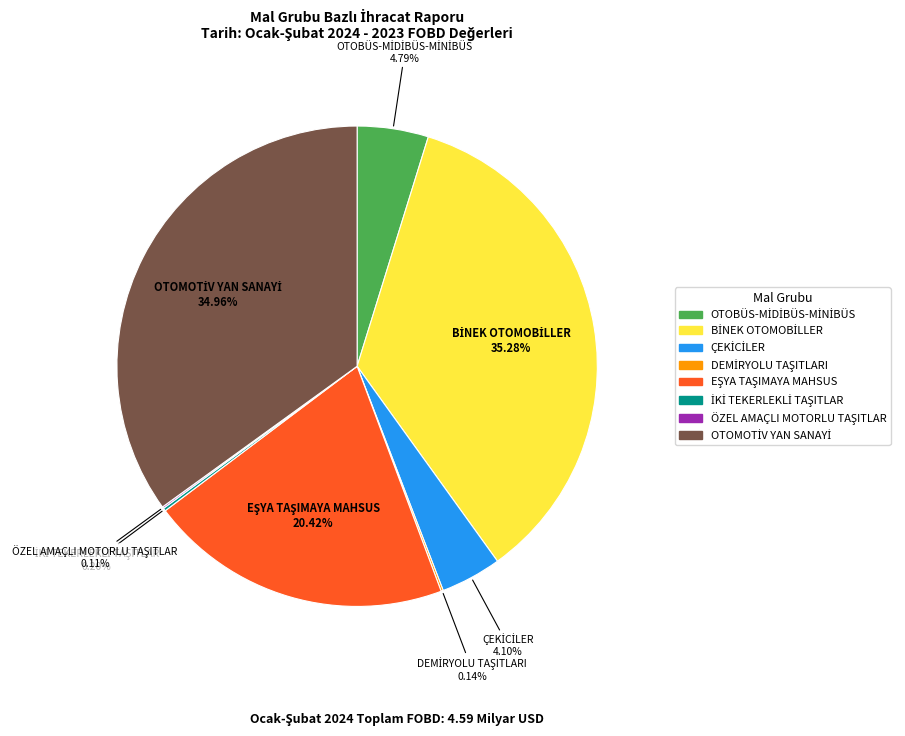

Is there a majority slice in this chart?

No